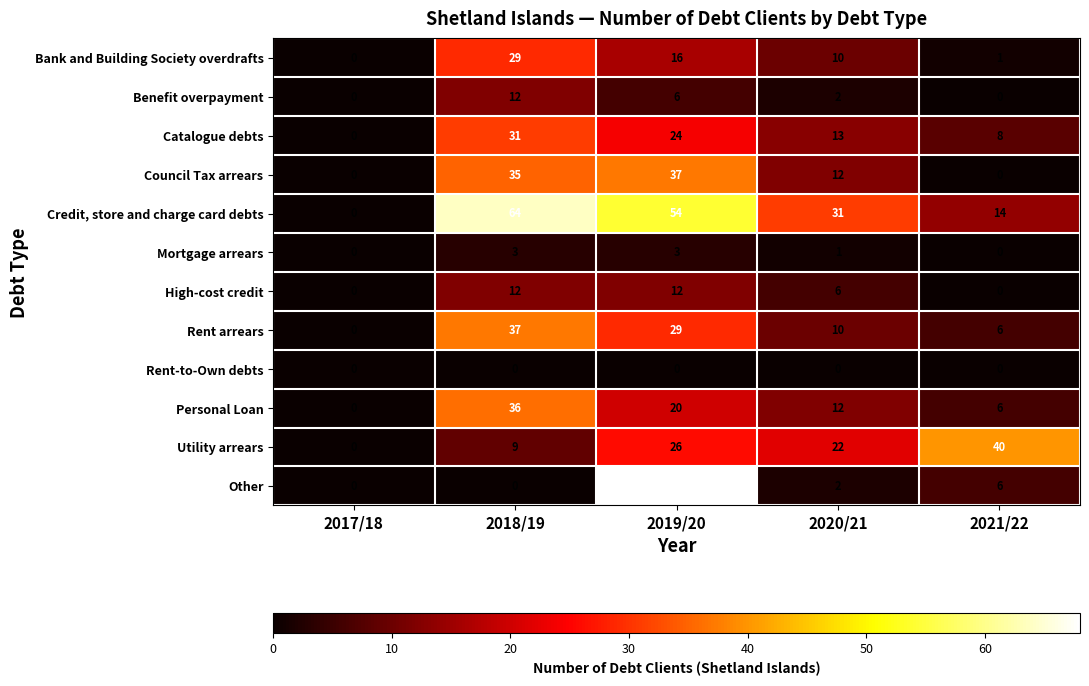

Which series has the widest spread of values?

Other